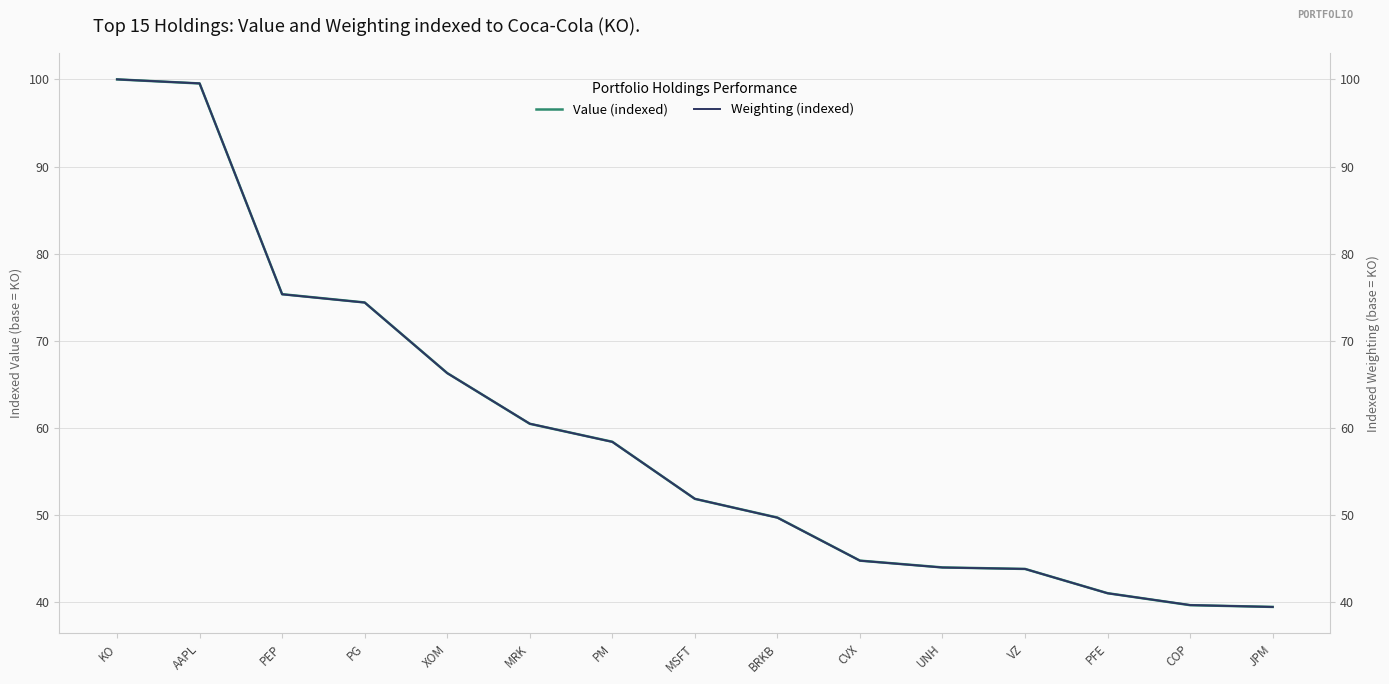

Where do Value (indexed) and Weighting (indexed) first cross each other?

AAPL and PEP